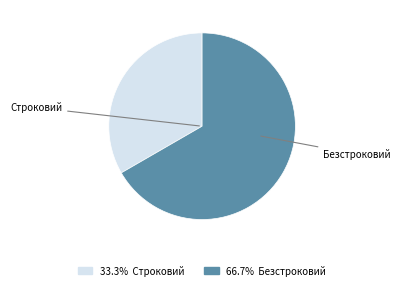

What is the majority slice?

Безстроковий